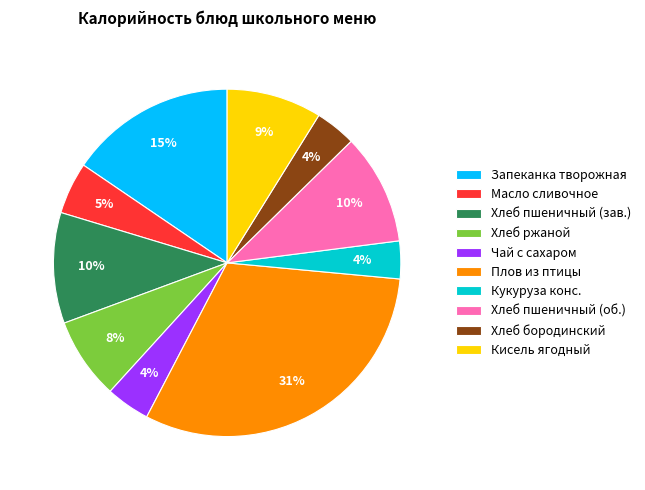

Is it true that Хлеб ржаной is 1% of the pie?

False